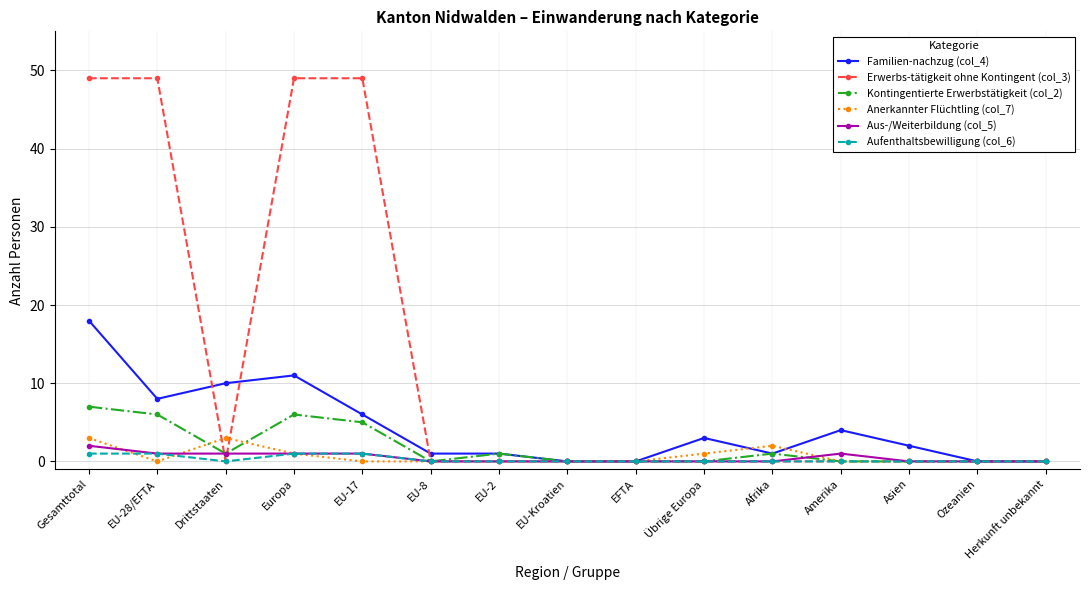

The Familien-nachzug (col_4) series shows 7 at Amerika. True or false?

False